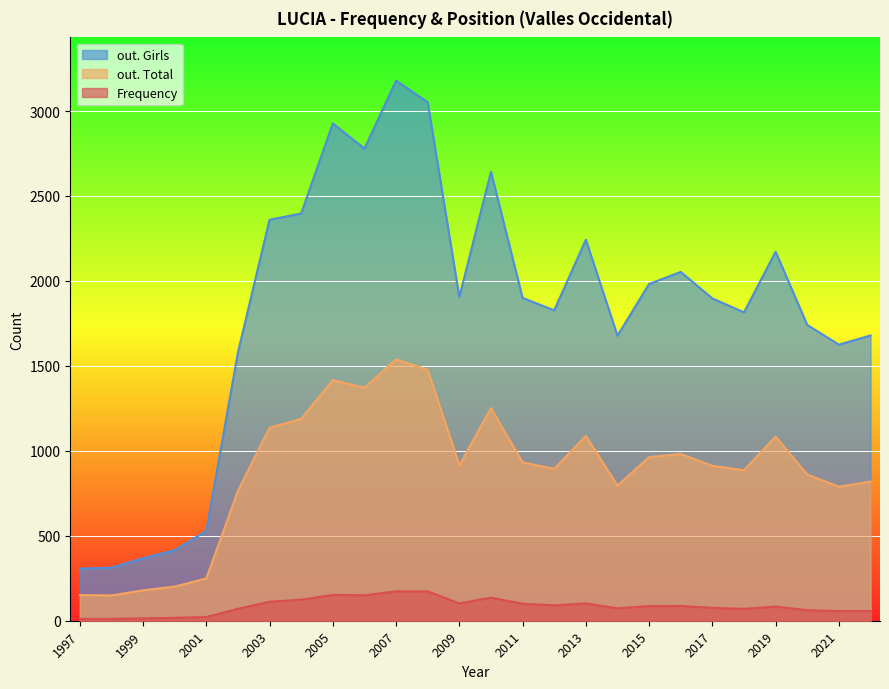

Rank the categories by out. Girls value from highest to lowest.

2007, 2008, 2005, 2006, 2010, 2004, 2003, 2013, 2019, 2016, 2015, 2009, 2011, 2017, 2012, 2018, 2020, 2022, 2014, 2021, 2002, 2001, 2000, 1999, 1998, 1997